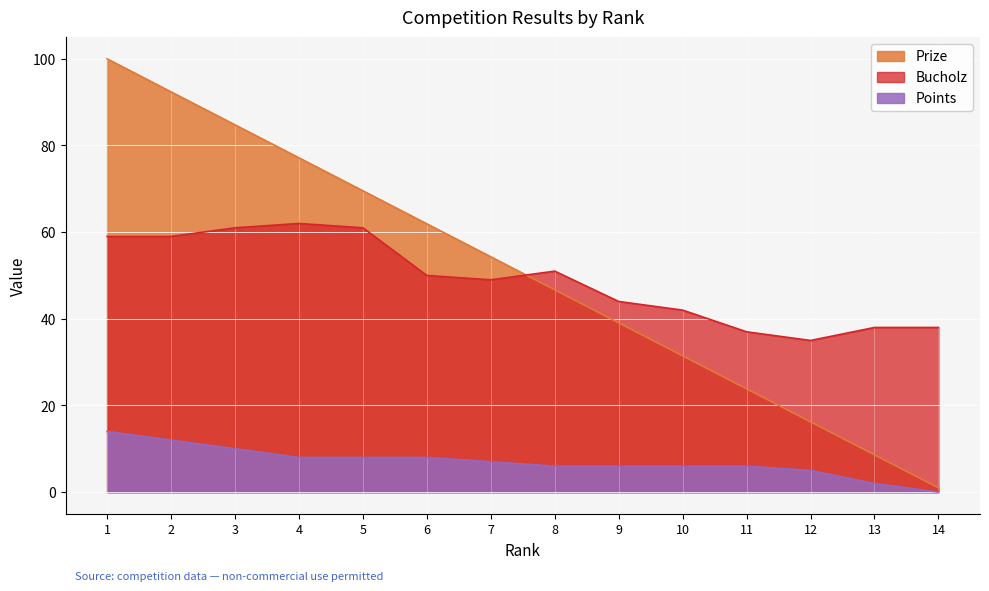

What is the sum of the Prize values at 9 and 1?

139.1